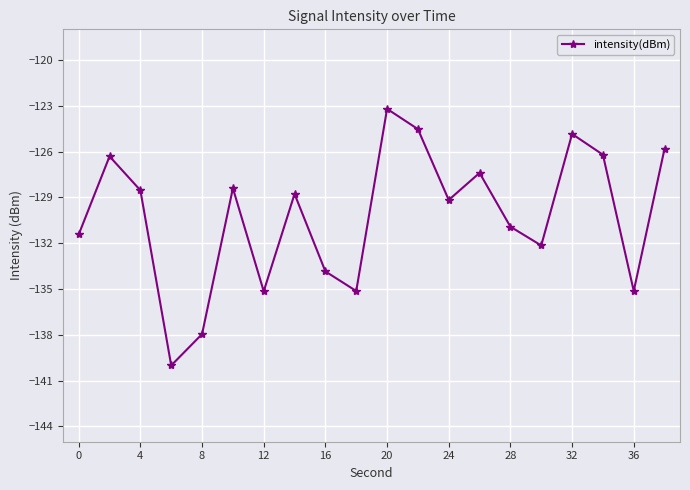

How many lines are shown in the chart?

1